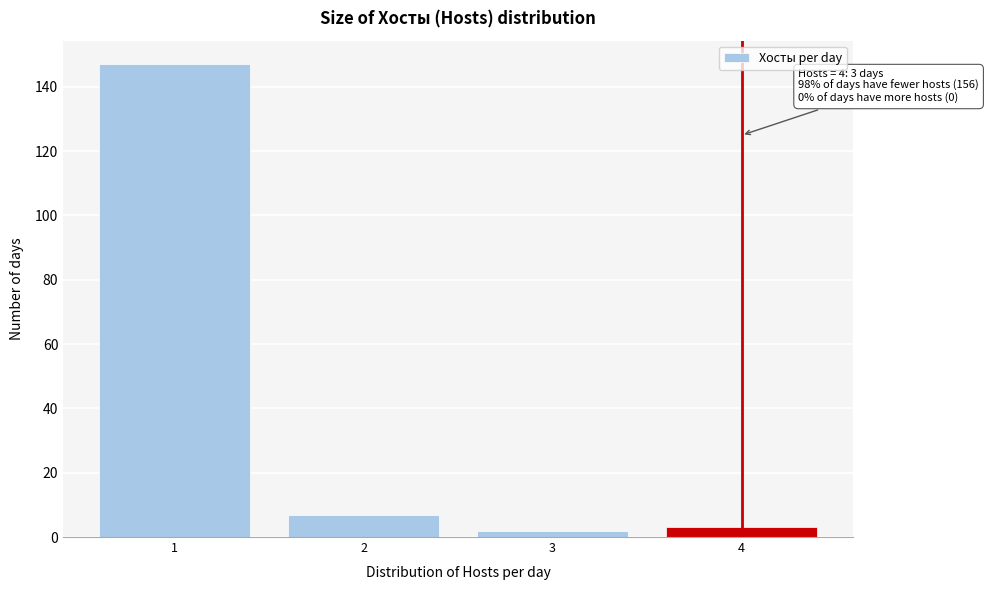

Over which range of the x-axis is the bar tallest?

0.5 to 1.5